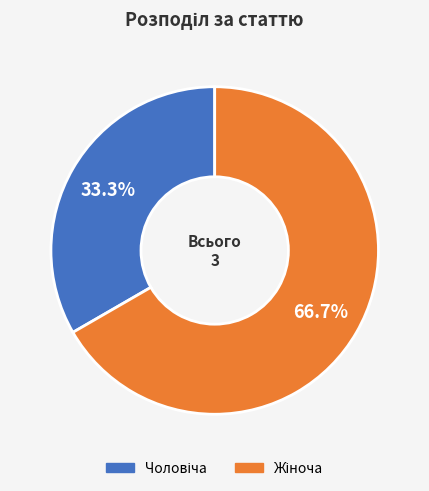

How many slices are in this pie chart?

2